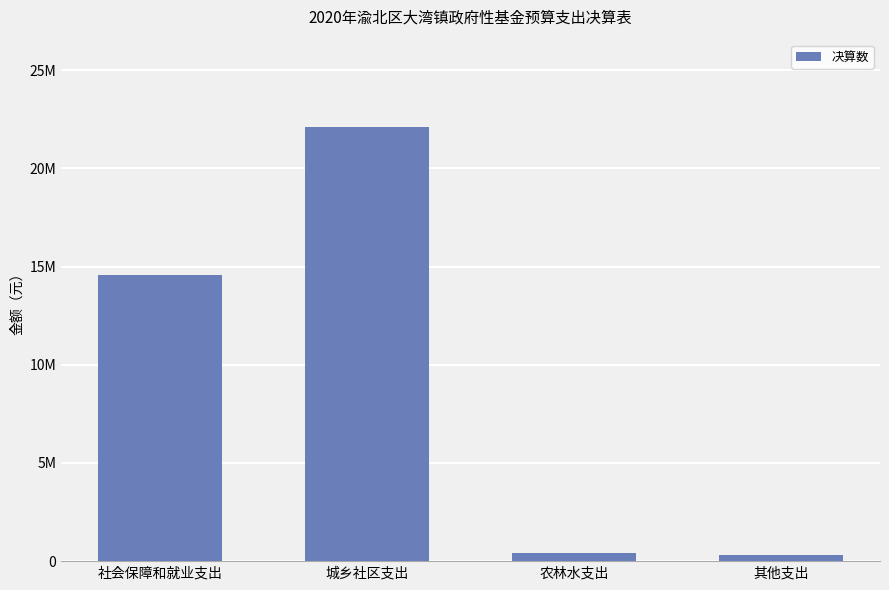

Are the bars horizontal?

No